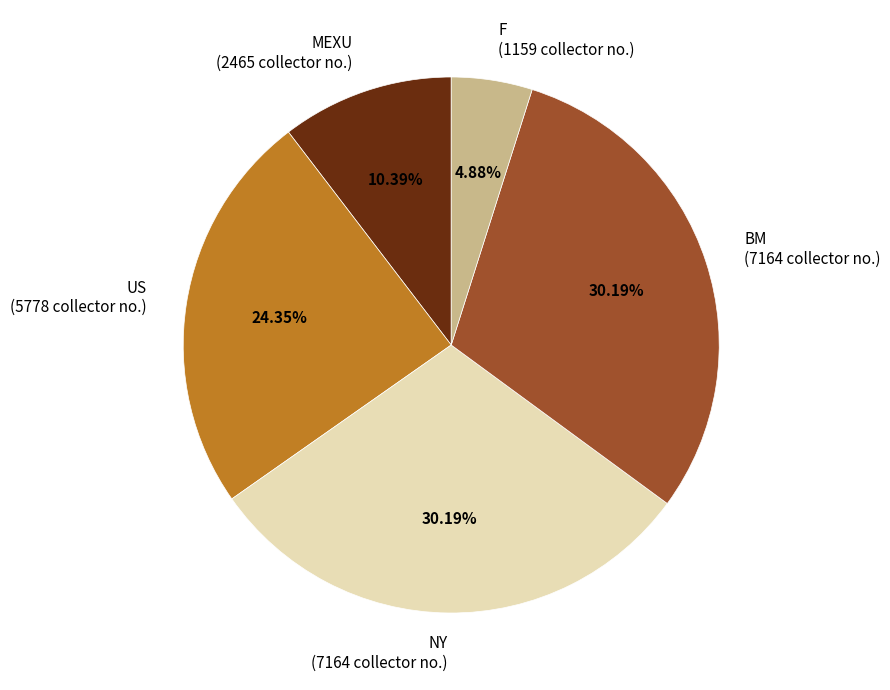

Count the number of slices in the pie.

5